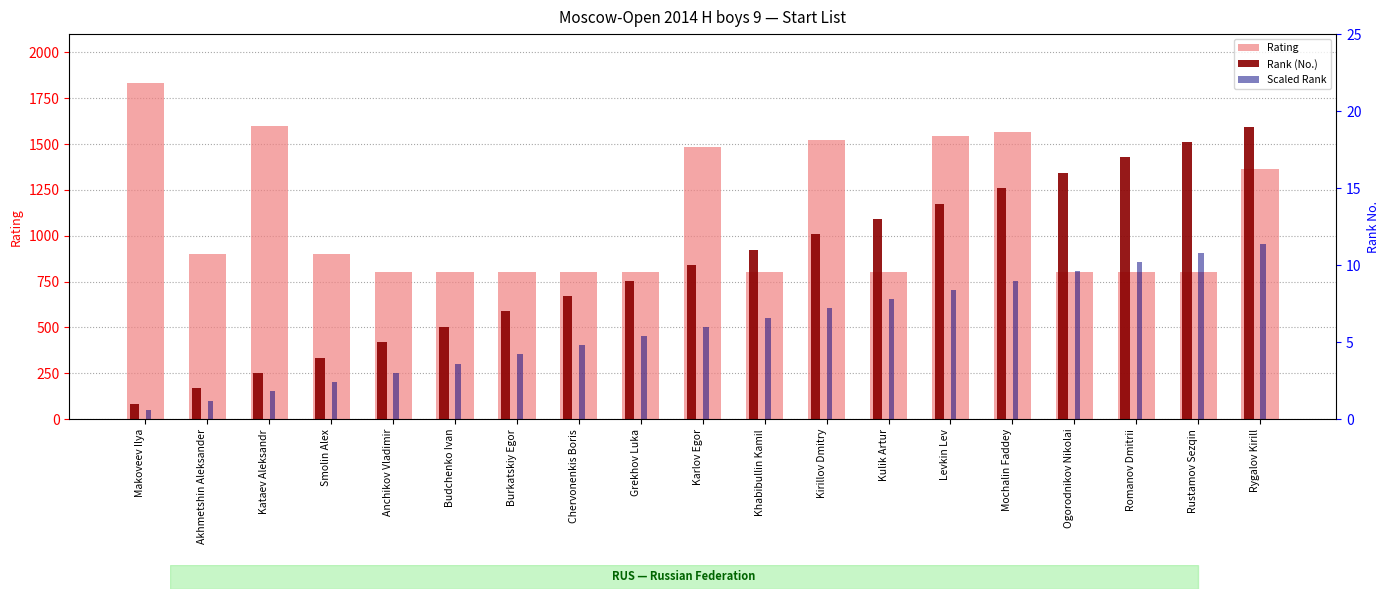

The Scaled Rank series shows 3.0 at Anchikov Vladimir. True or false?

True